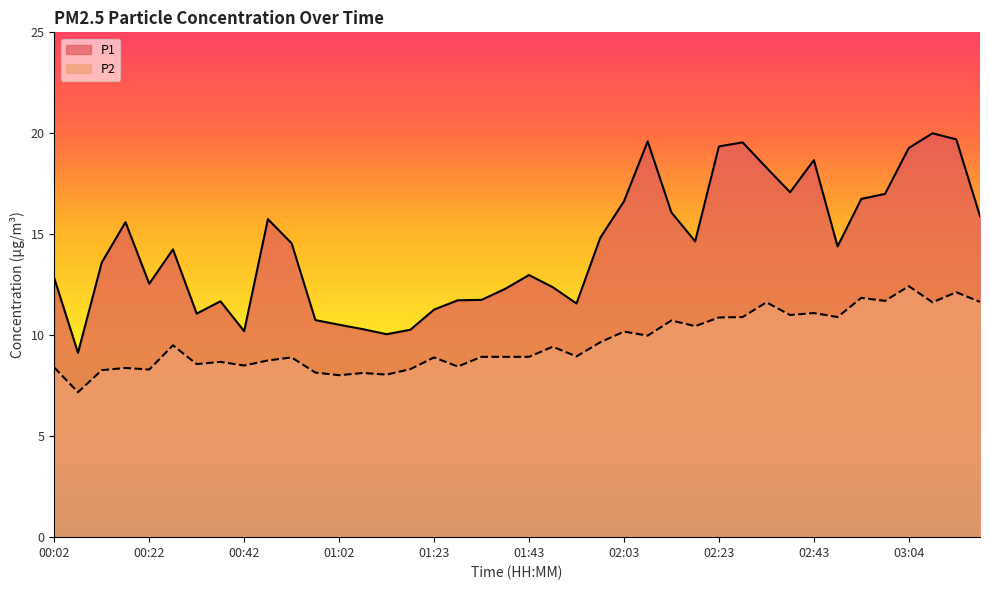

How many interior local valleys does the P2 series have?

14